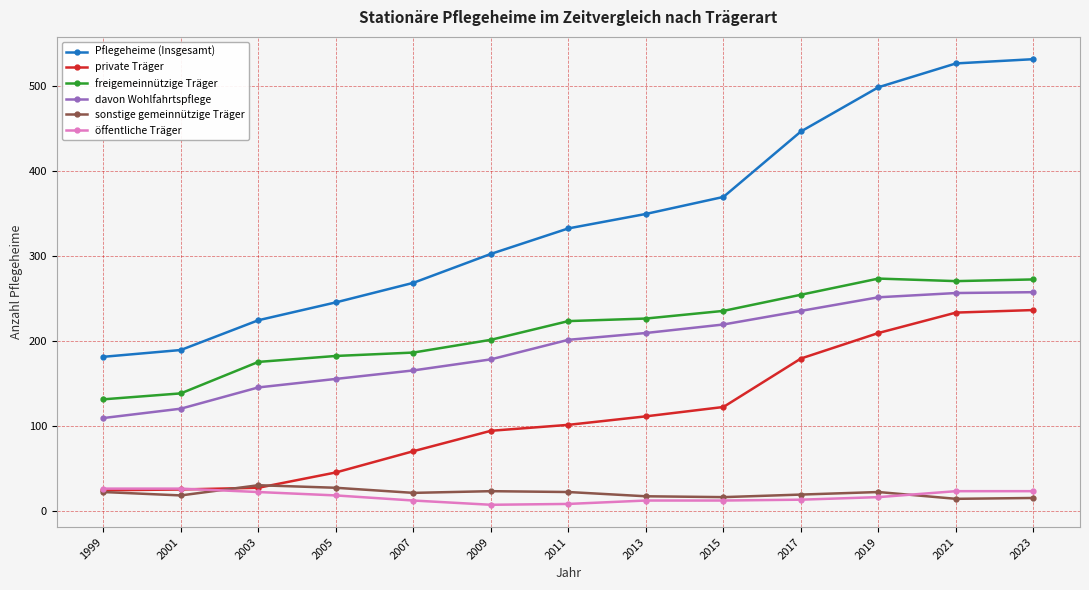

What is the total value across all series at 2023?

1334